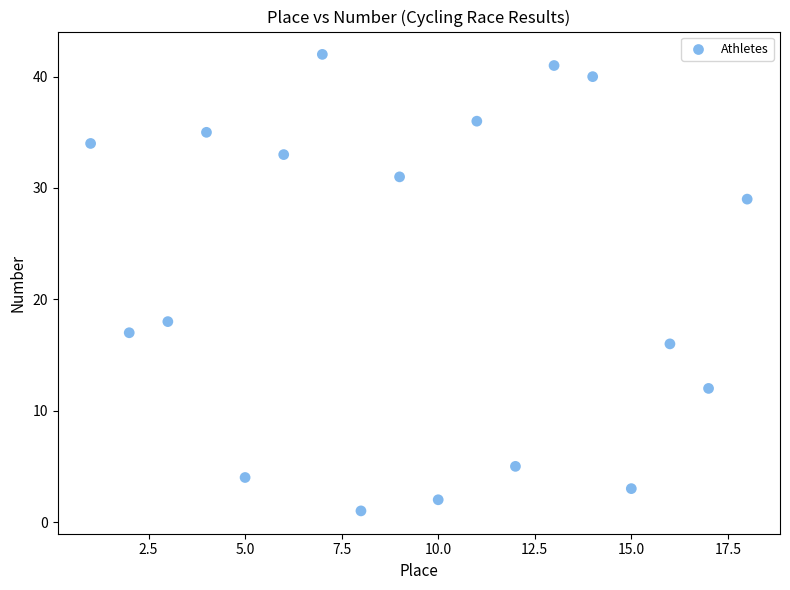

What Y value in the scatter plot is closest to 21?

18